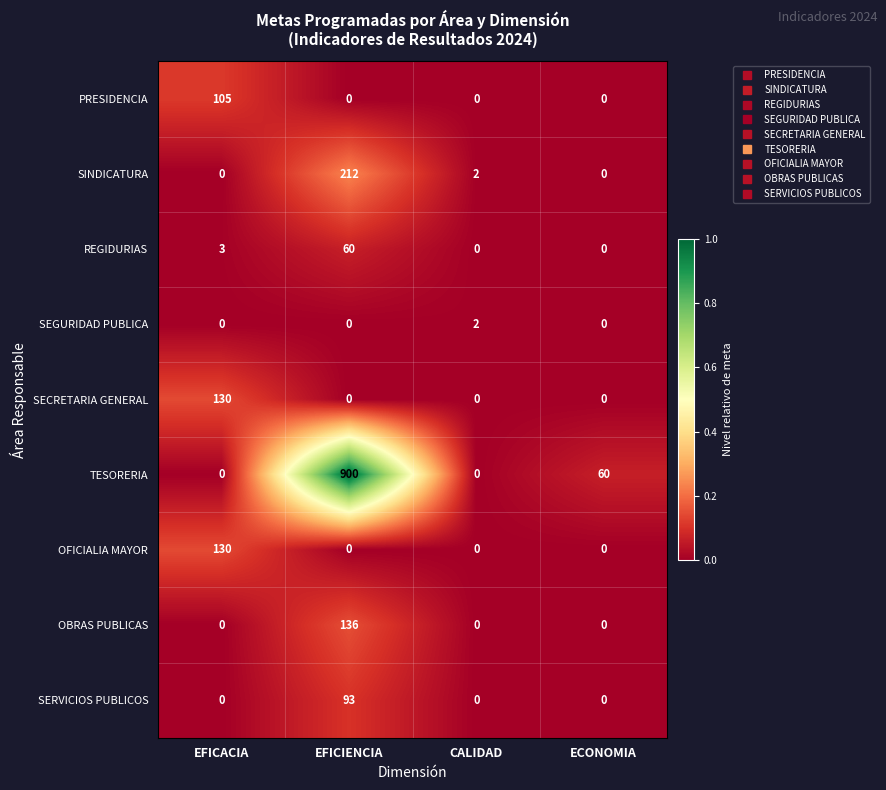

Which series has the largest total across all categories?

TESORERIA